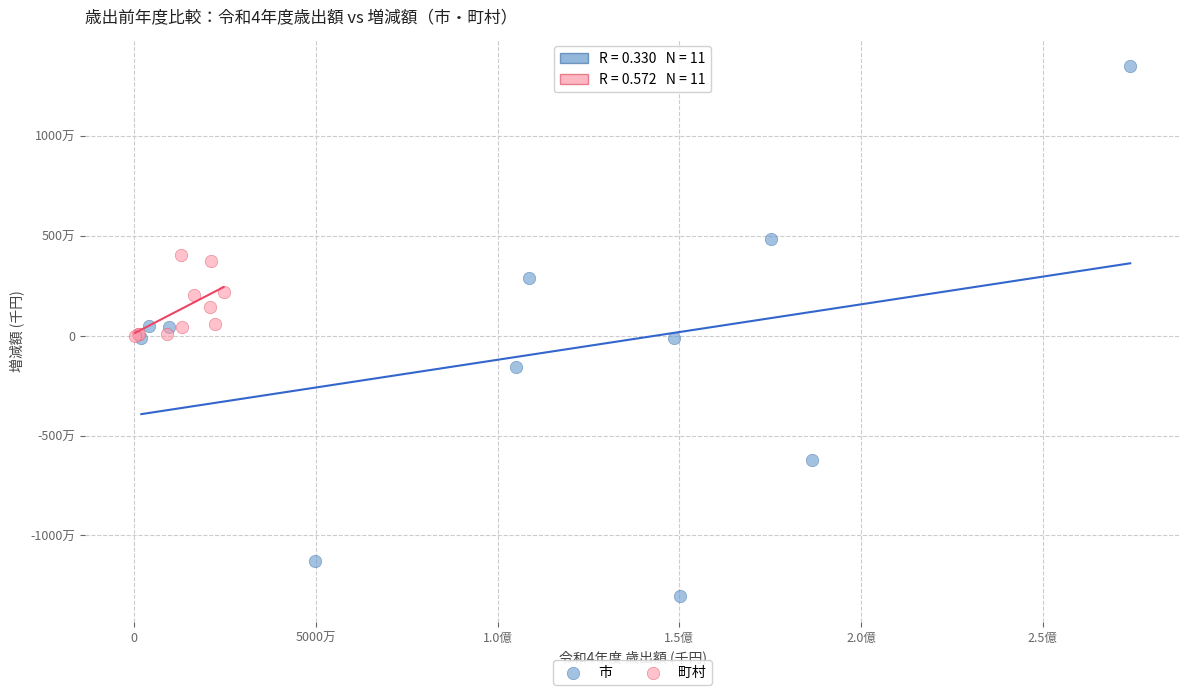

What are all the series names shown in the legend?

市, 町村